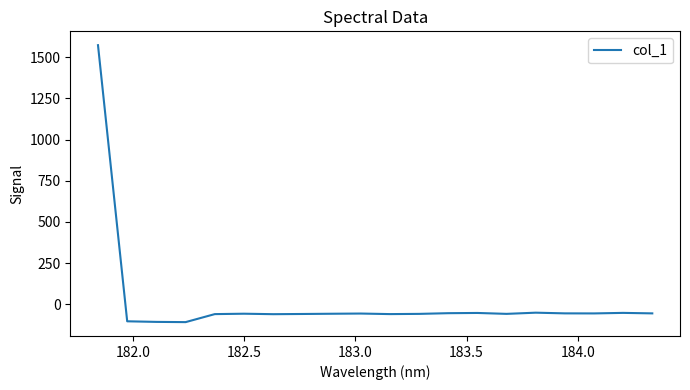

What is the minimum value shown in the chart?

-107.6